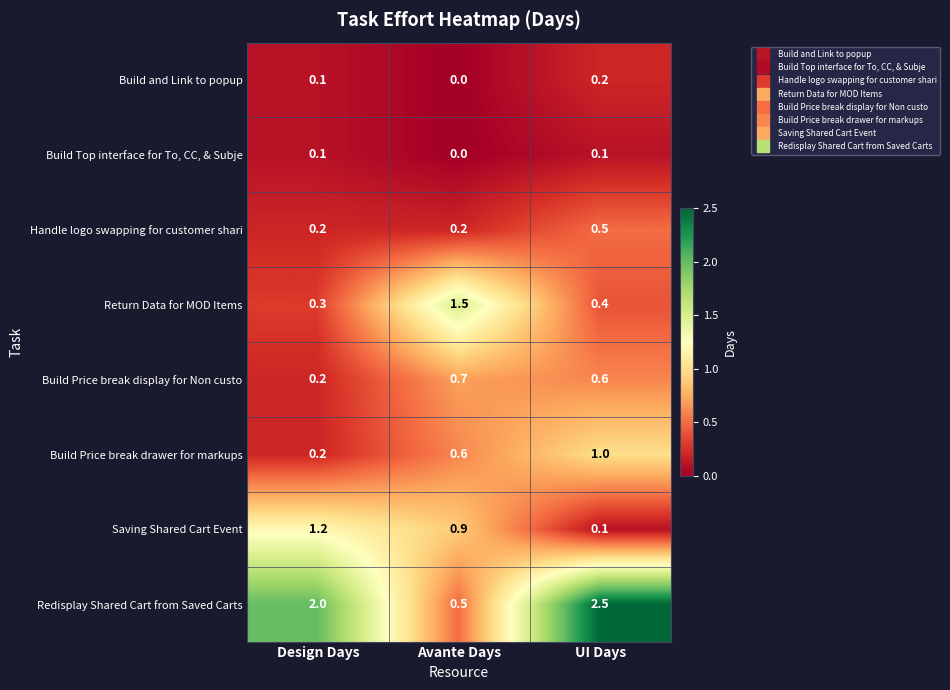

The Build Price break drawer for markups series shows 0.6 at Avante Days. True or false?

True